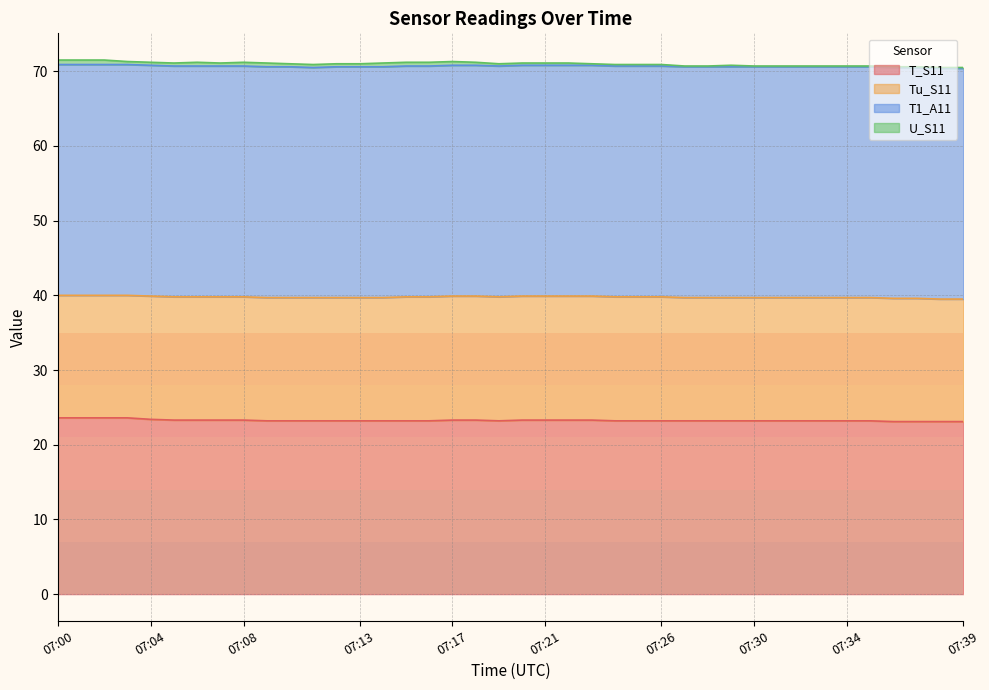

True or false: U_S11 and T1_A11 intersect in this chart.

False